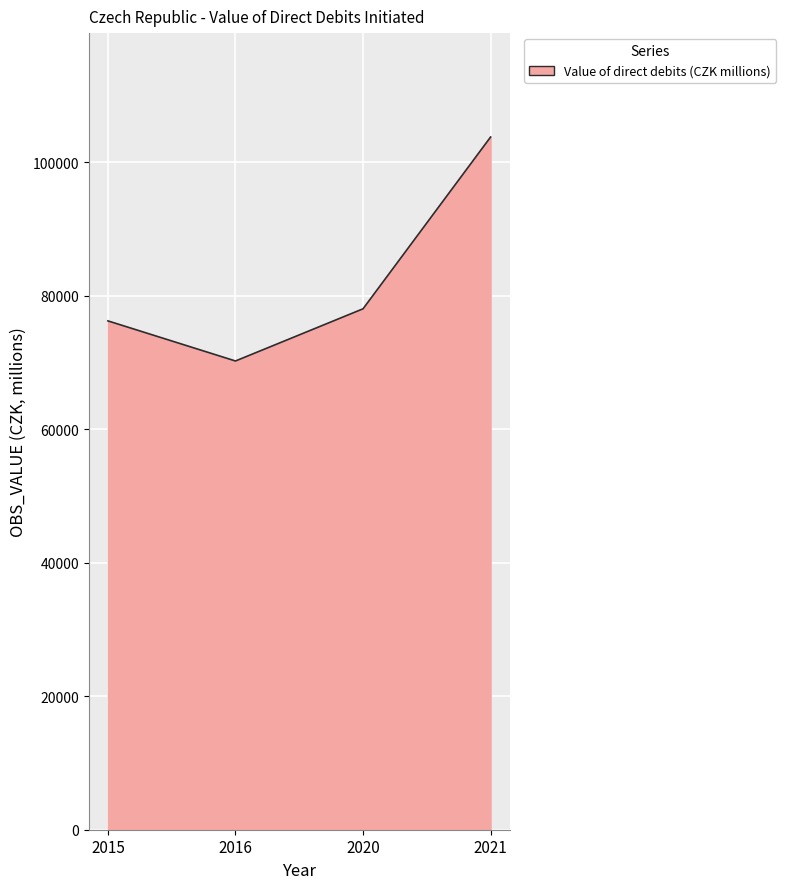

Reading left to right, extract all data points from this chart.

2015=76241.8	2016=70234.0	2020=78051.7	2021=103791.7